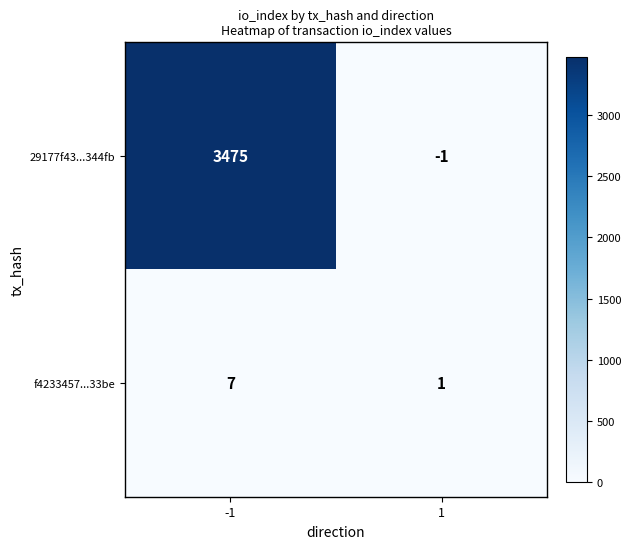

Which series has the widest spread of values?

29177f43...344fb